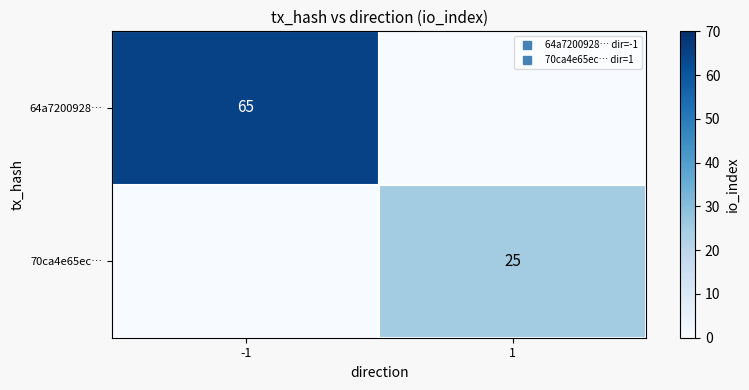

What is the difference between the 64a7200928… values at 1 and -1?

65